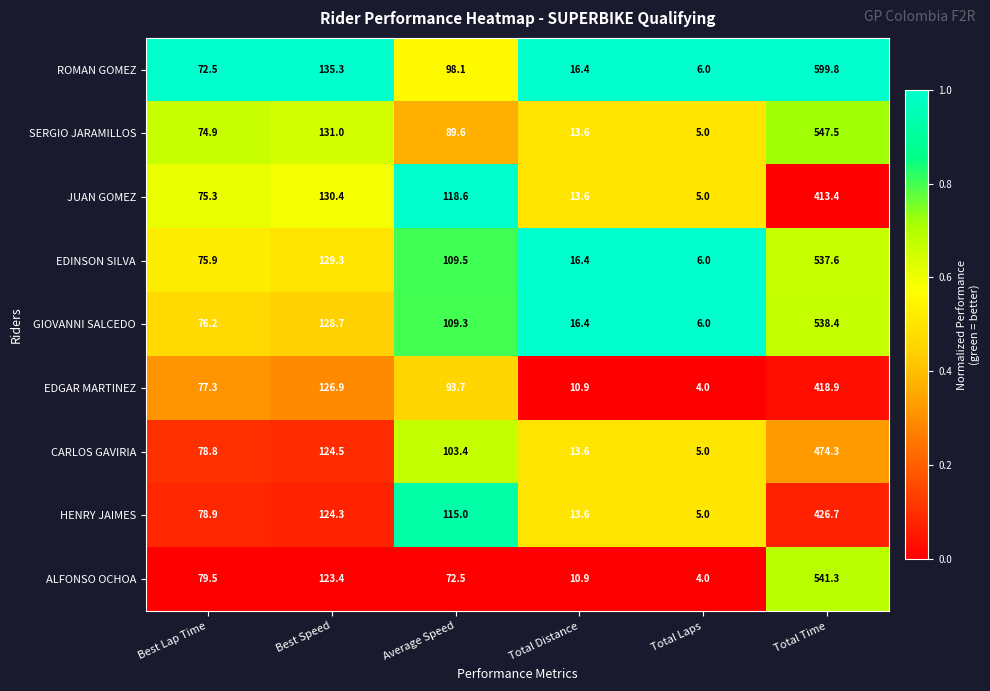

How many data points does each series have?

6